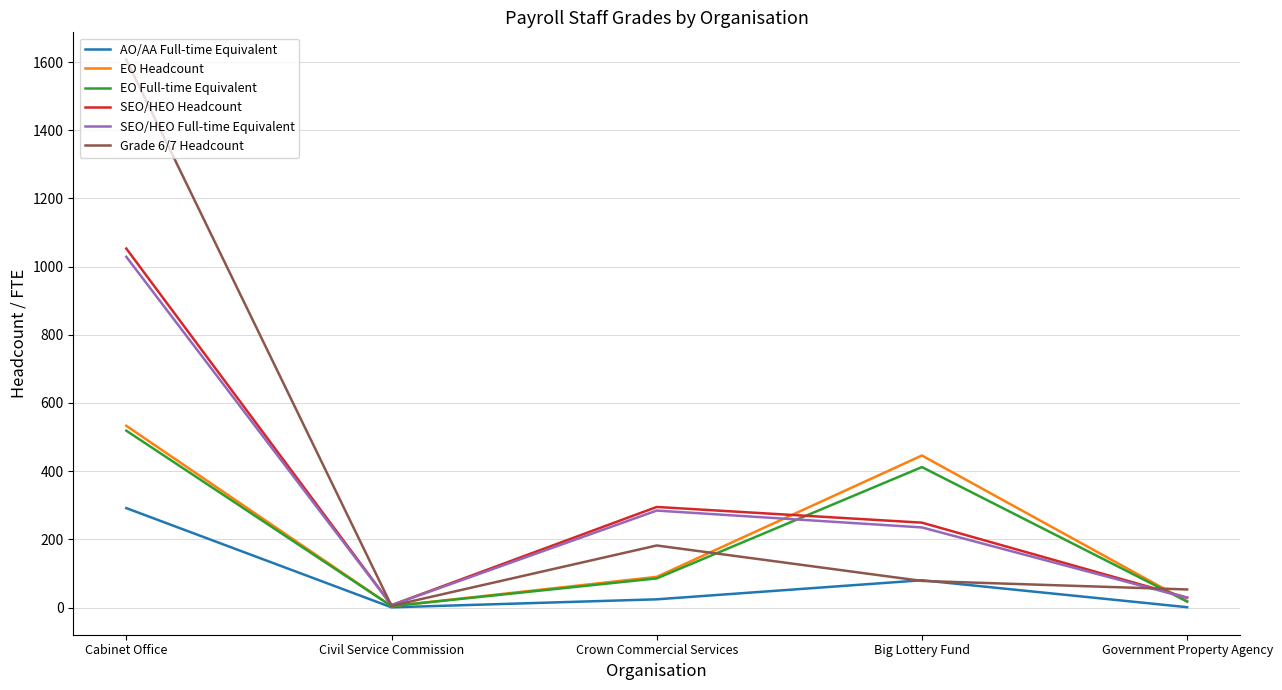

What position from the right is Big Lottery Fund?

2